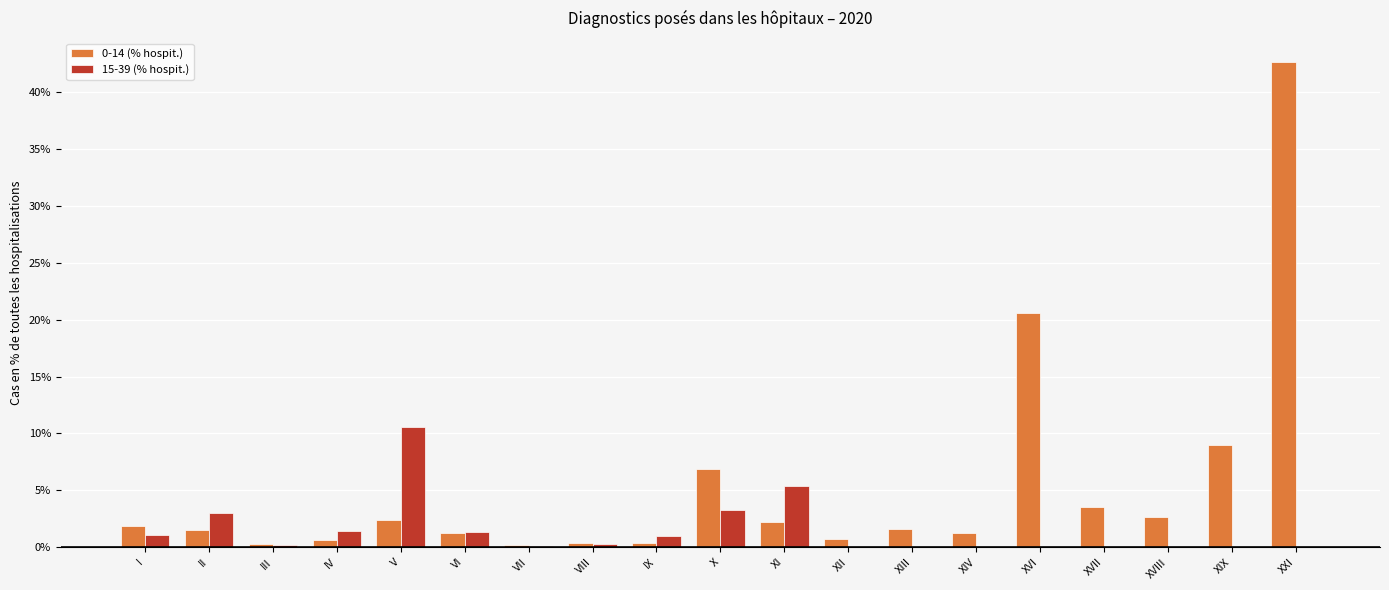

At which label does 0-14 (% hospit.) first exceed 1?

I